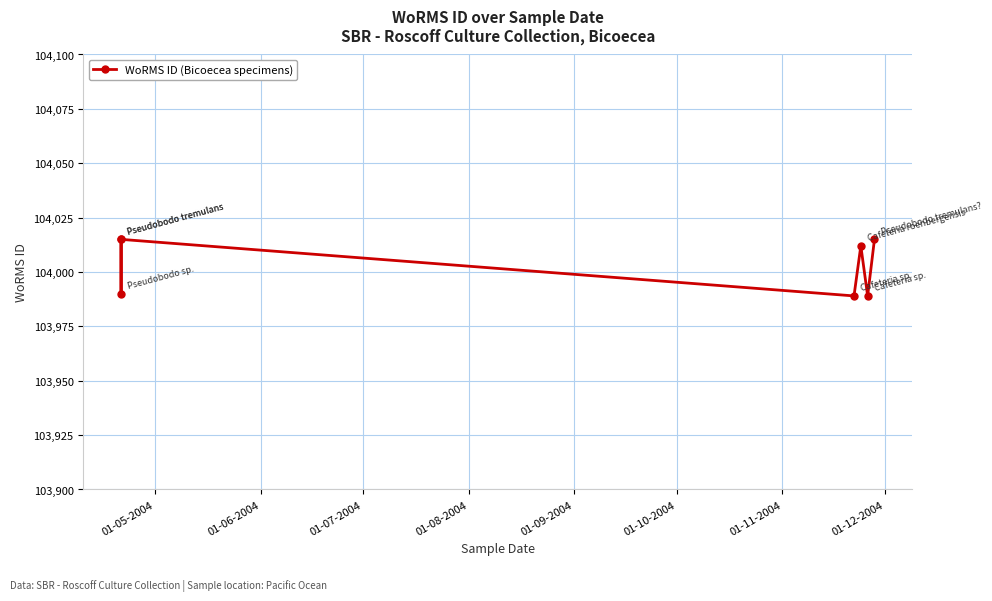

What is the average value?

104004